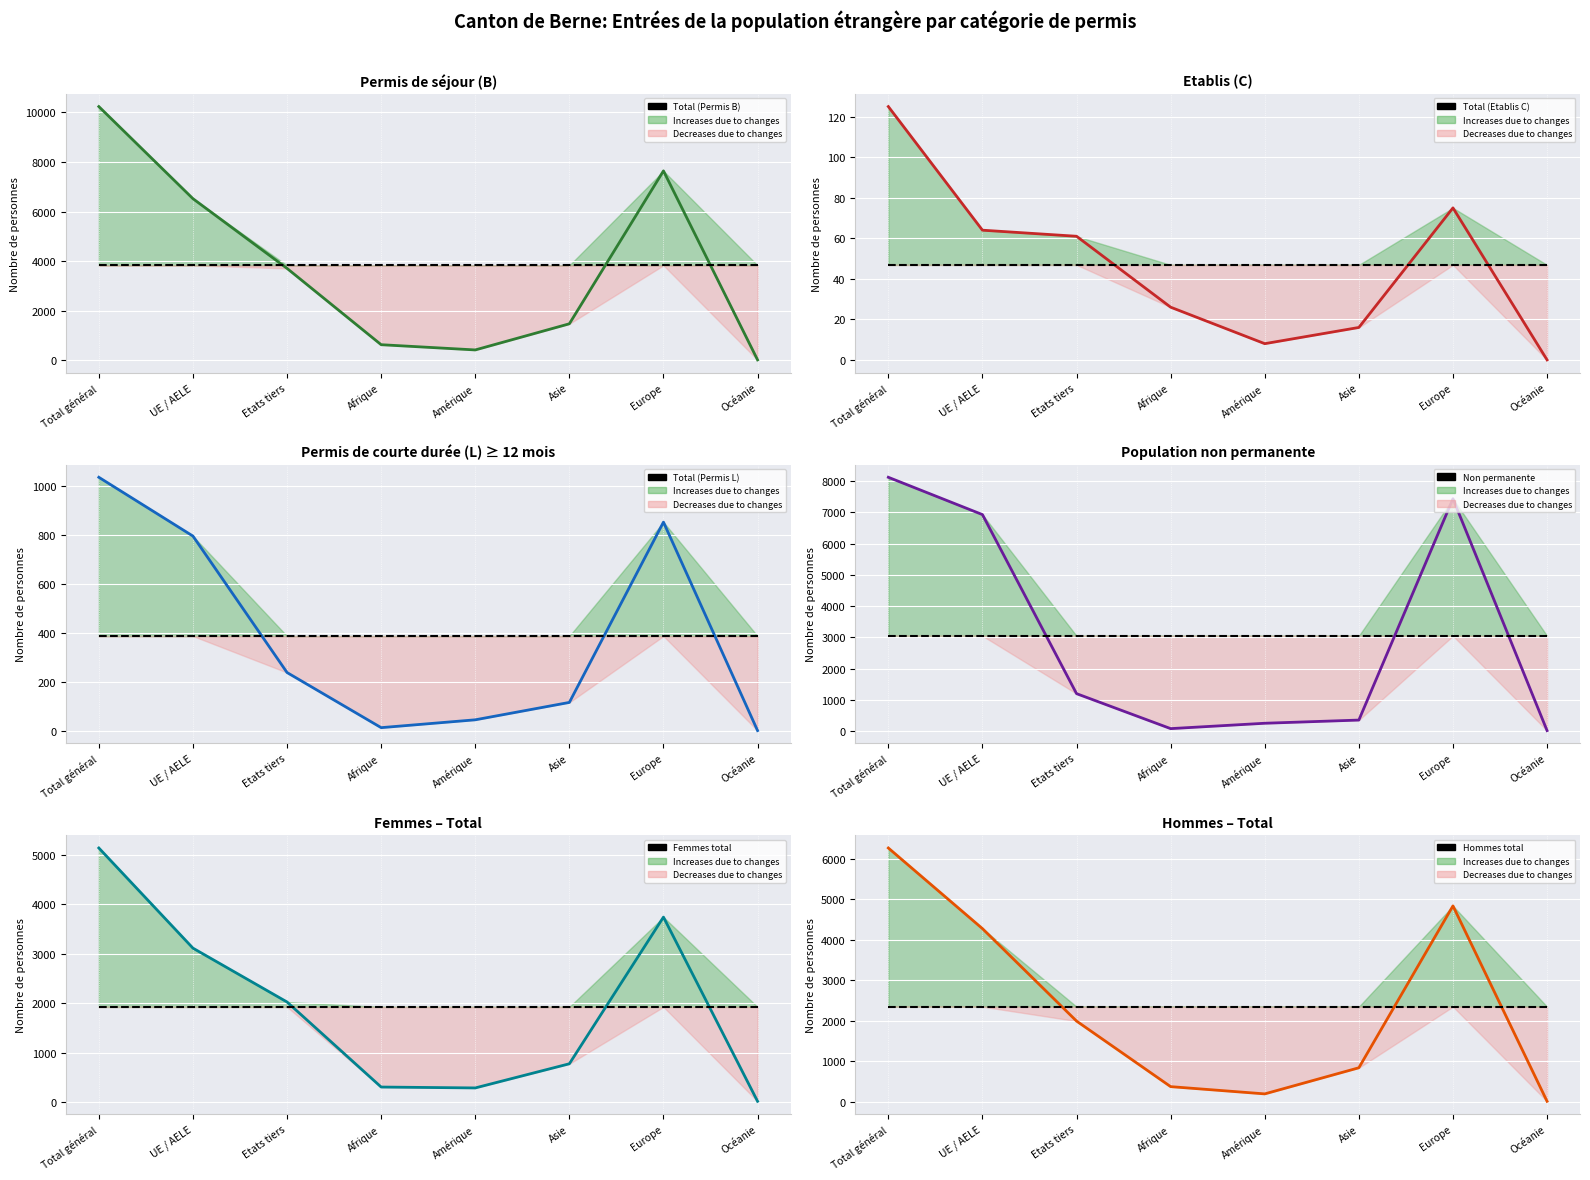

What is the minimum value for Femmes total?

17